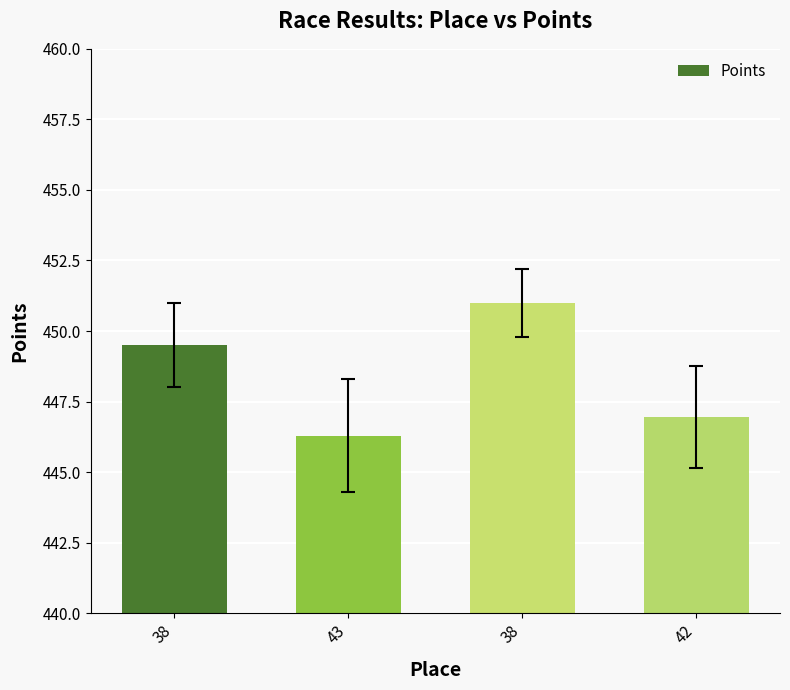

Reading left to right, extract all data points from this chart.

38=449.5	43=446.3	38=451.0	42=447.0